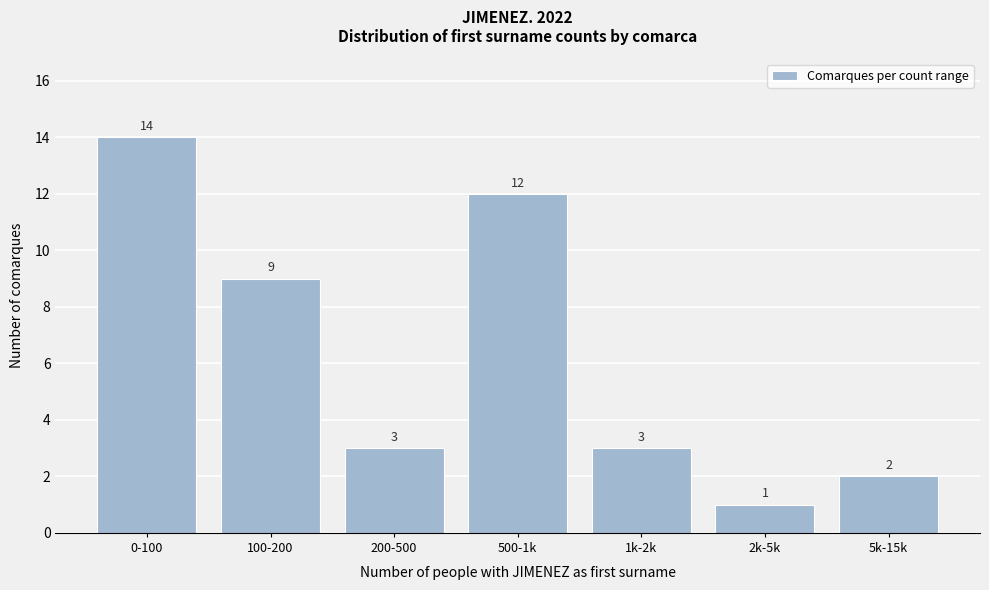

Reading left to right, transcribe all the data shown in this chart.

14	9	3	12	3	1	2